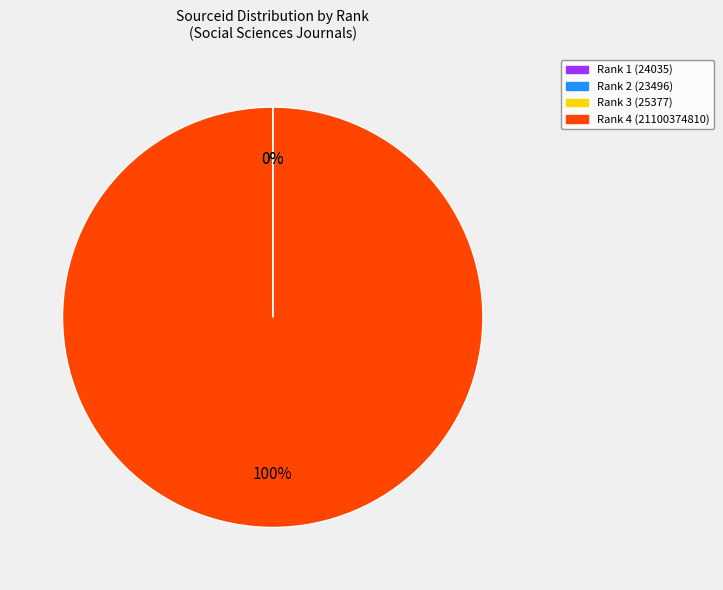

Which category accounts for the majority?

Rank 4 (21100374810)